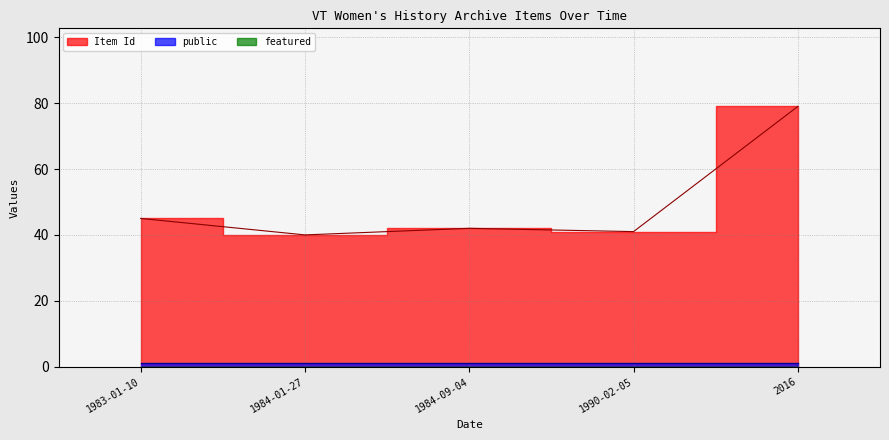

What is the difference between the Item Id values at 1990-02-05 and 1984-09-04?

1